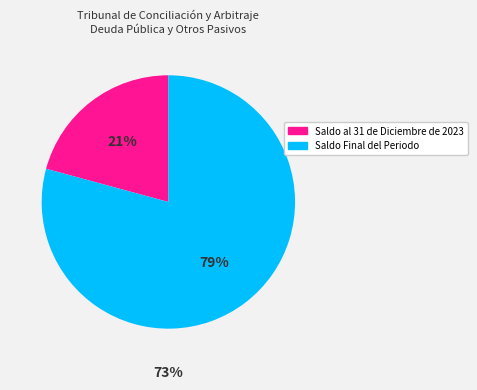

What percentage is NOT represented by Saldo al 31 de Diciembre de 2023?

79.2%